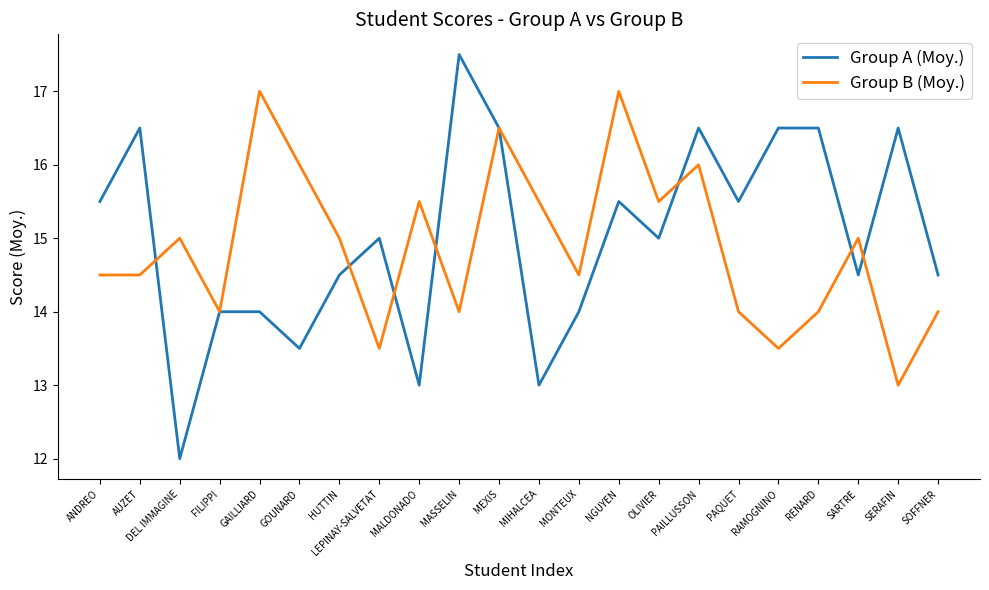

Reading right to left, list all the values displayed in this chart.

Group A (Moy.): 14.5	16.5	14.5	16.5	16.5	15.5	16.5	15.0	15.5	14.0	13.0	16.5	17.5	13.0	15.0	14.5	13.5	14.0	14.0	12.0	16.5	15.5
Group B (Moy.): 14.0	13.0	15.0	14.0	13.5	14.0	16.0	15.5	17.0	14.5	15.5	16.5	14.0	15.5	13.5	15.0	16.0	17.0	14.0	15.0	14.5	14.5